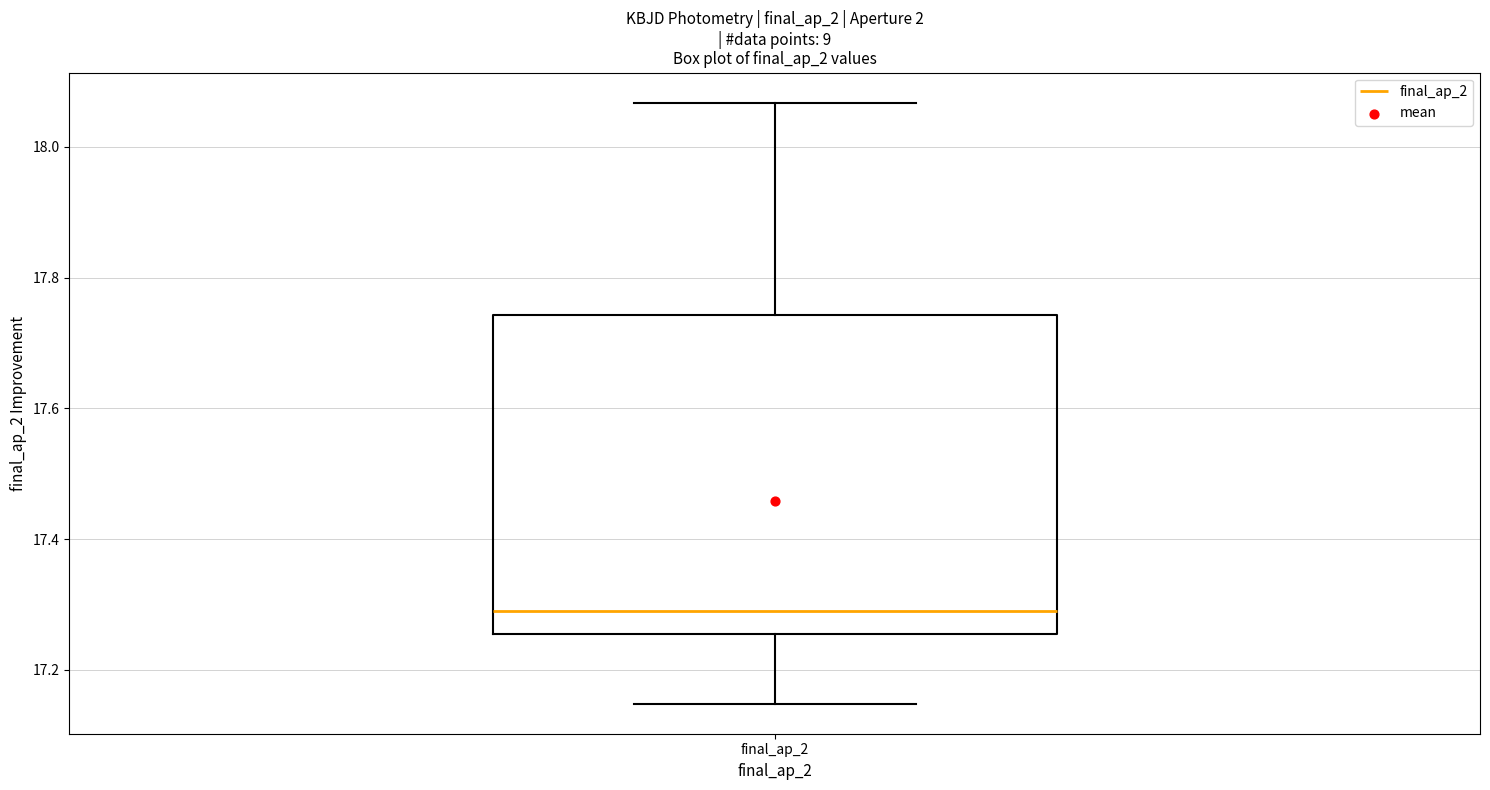

Transcribe this box plot: give where the median line is, the range the box spans, and where the two whiskers end, as read against the y-axis. The values are not printed on the chart, so give them approximately, as read against the axis.

median 17.28, box 17.26 to 17.74, whiskers 17.14 to 18.06